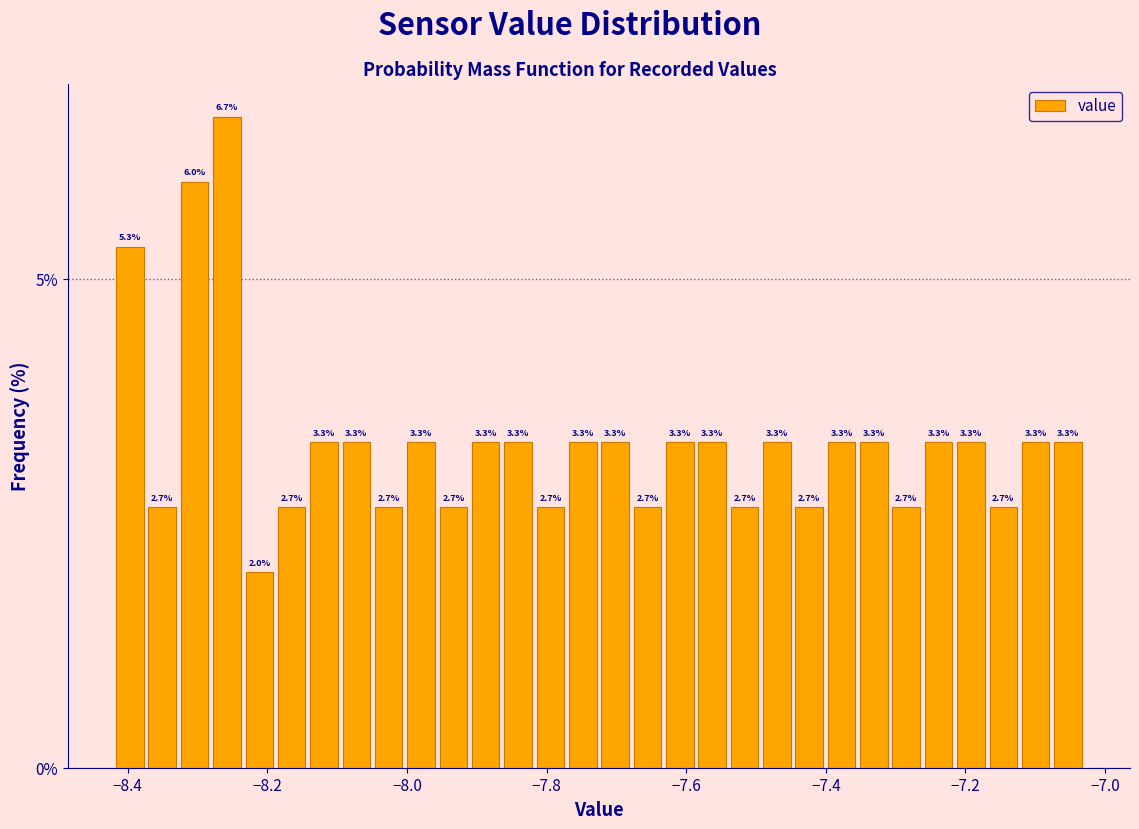

Around what value on the x-axis is the tallest bar? Give the approximate position of its centre, as read against the axis.

-8.26